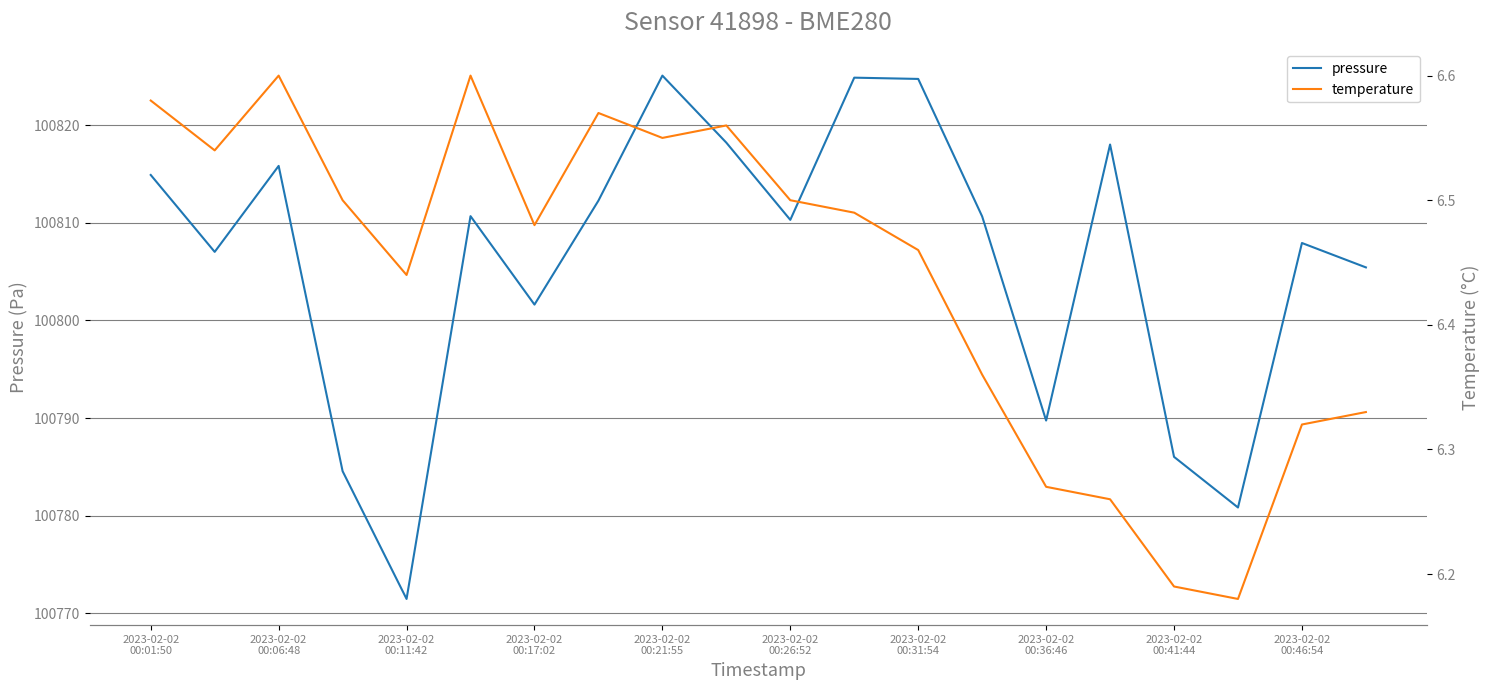

In pressure, how many points are lower than both neighbors (excluding endpoints)?

6